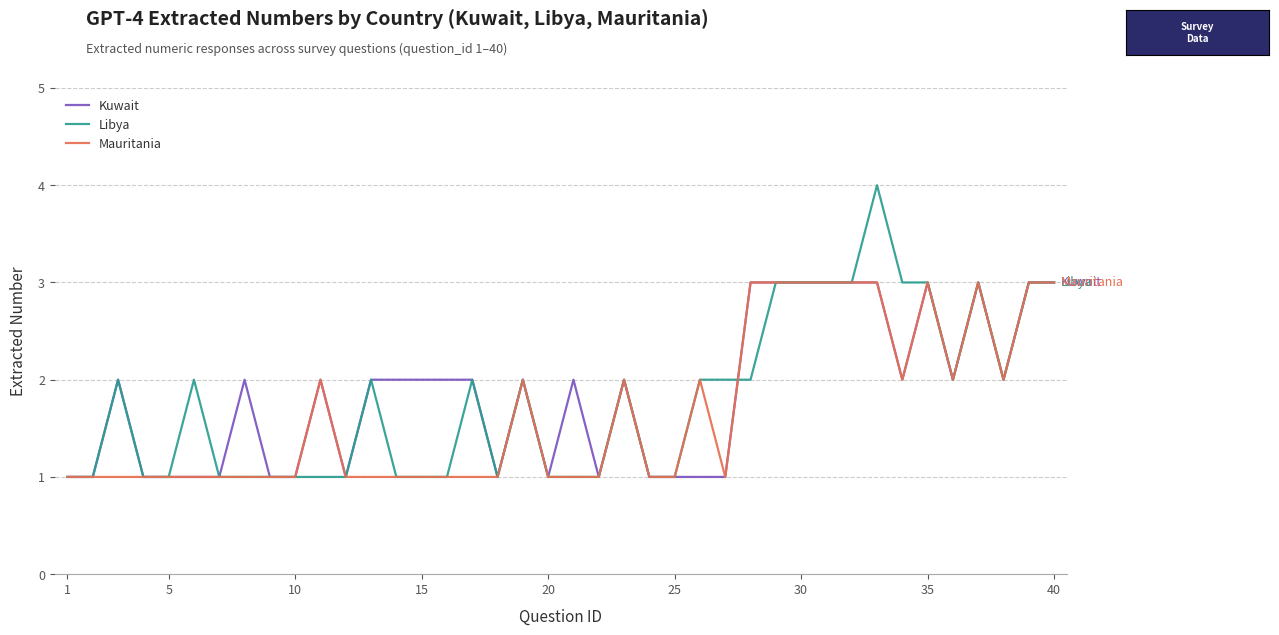

Which series has the widest spread of values?

Libya